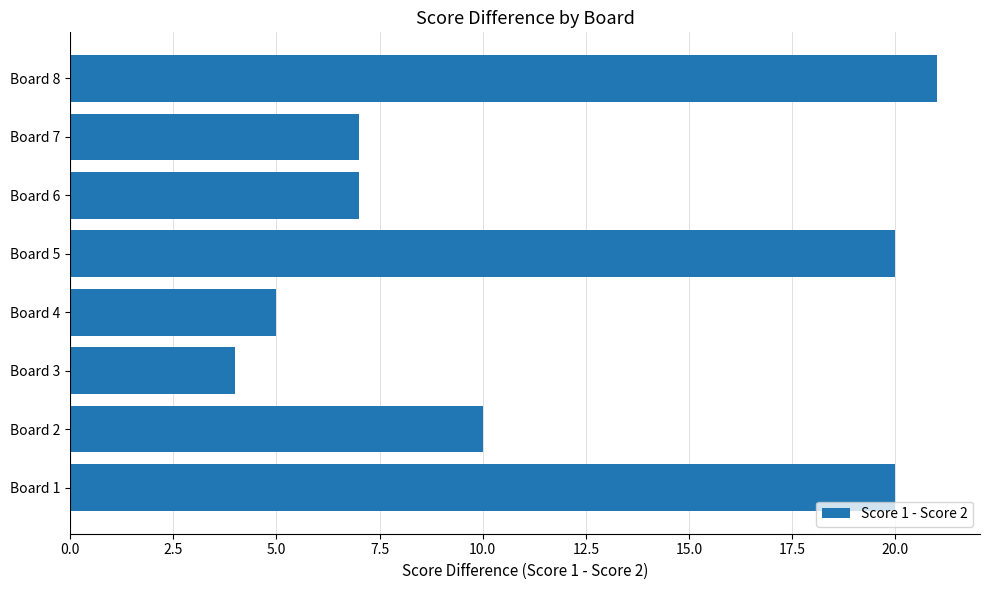

The chart shows a value of 4 at Board 3. True or false?

True